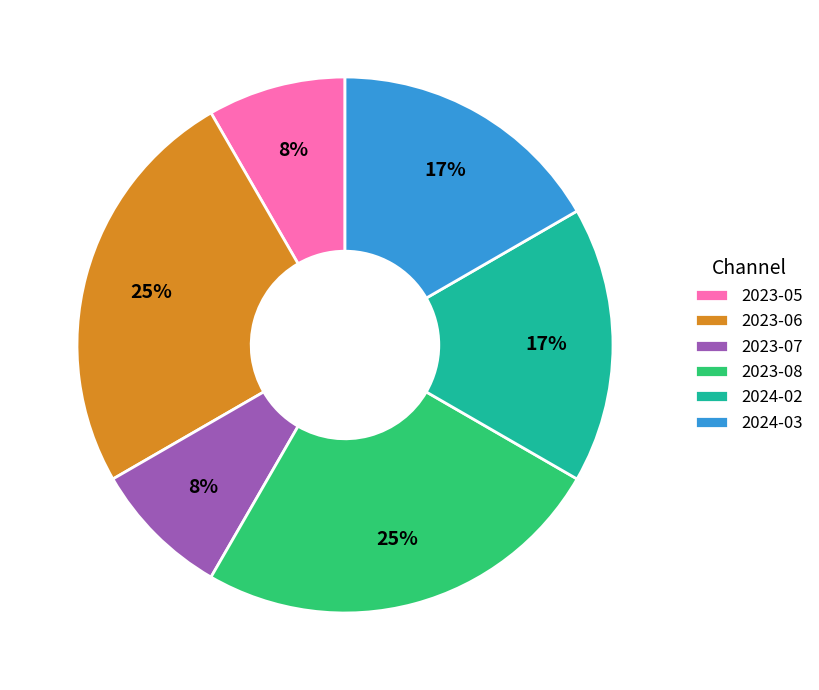

How many slices are in this pie chart?

6